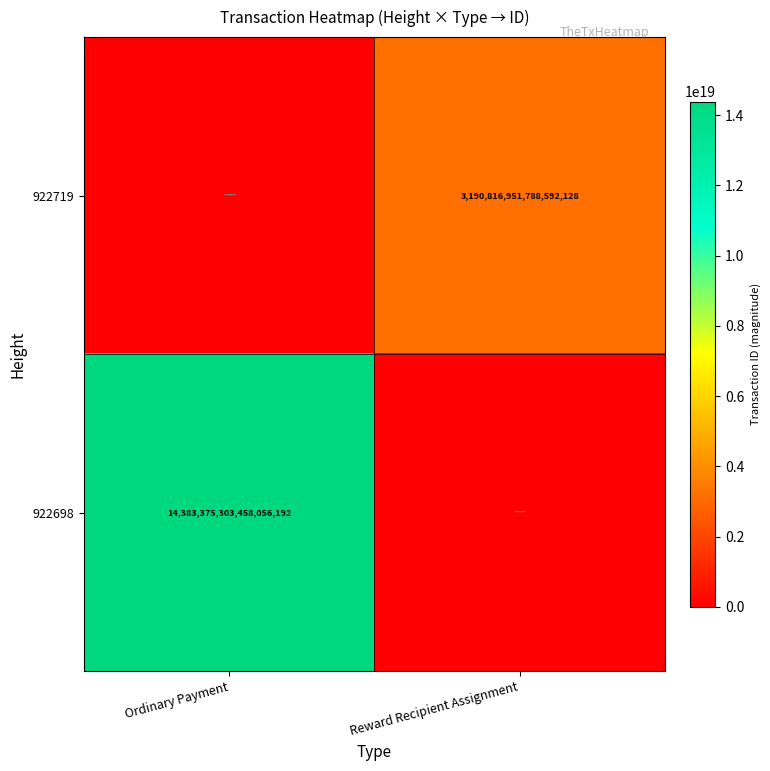

The value of 922719 at Reward Recipient Assignment is 3190816951788592128. True or false?

True